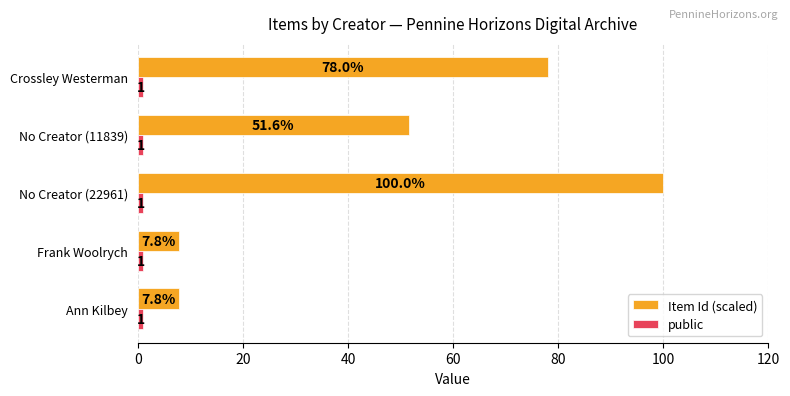

At which category is the sum across all series the highest?

No Creator (22961)